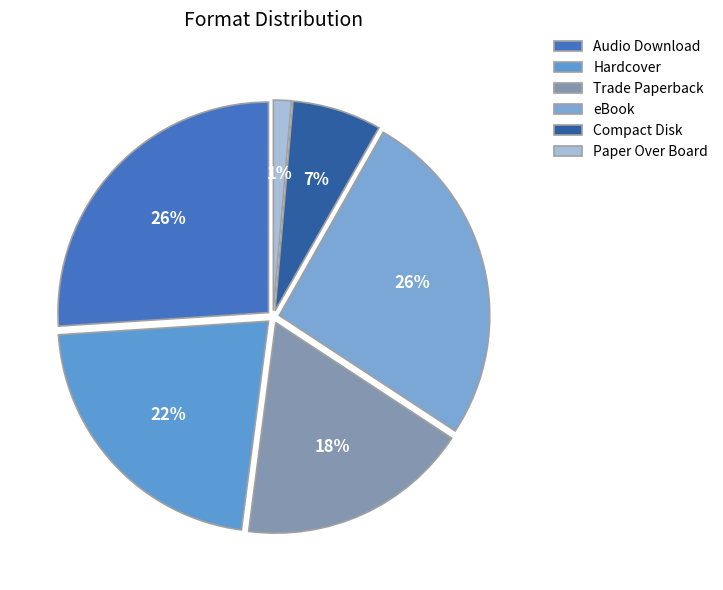

Rank the categories by value from lowest to highest.

Paper Over Board, Compact Disk, Trade Paperback, Hardcover, Audio Download, eBook